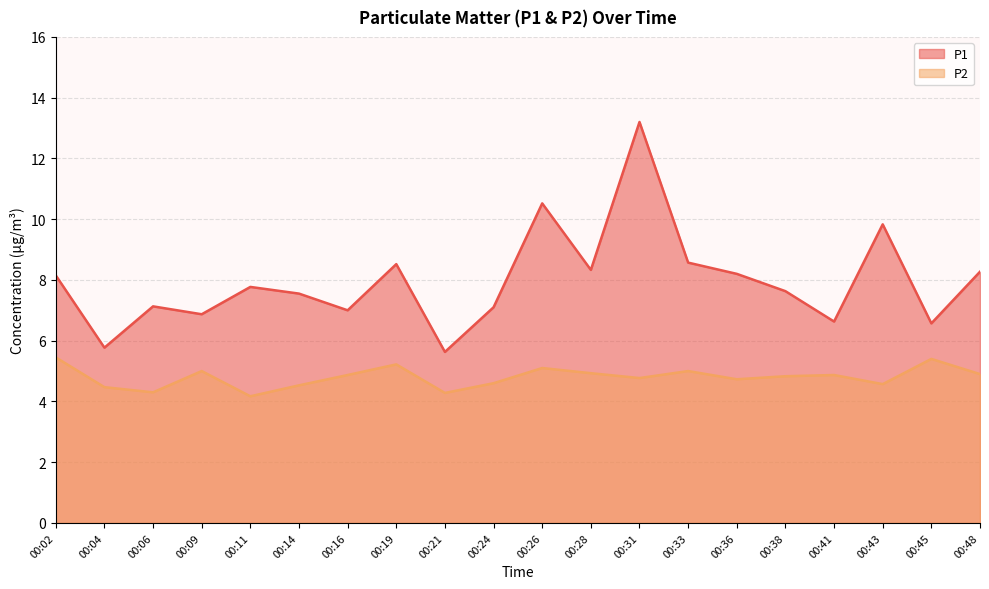

The P1 series shows 7.1 at 00:06. True or false?

True